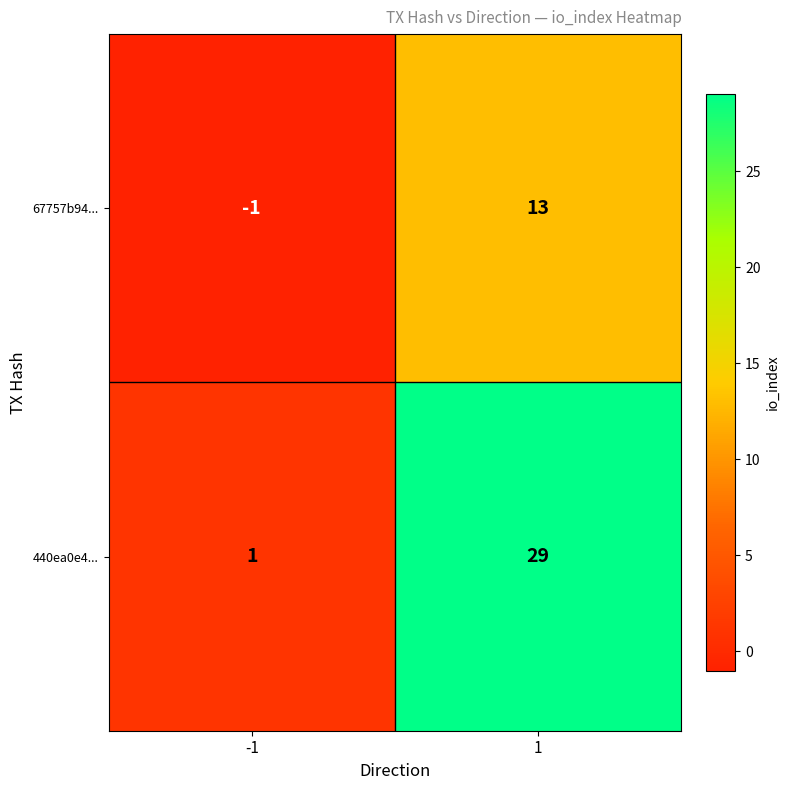

The 67757b94... series shows -1 at -1. True or false?

True